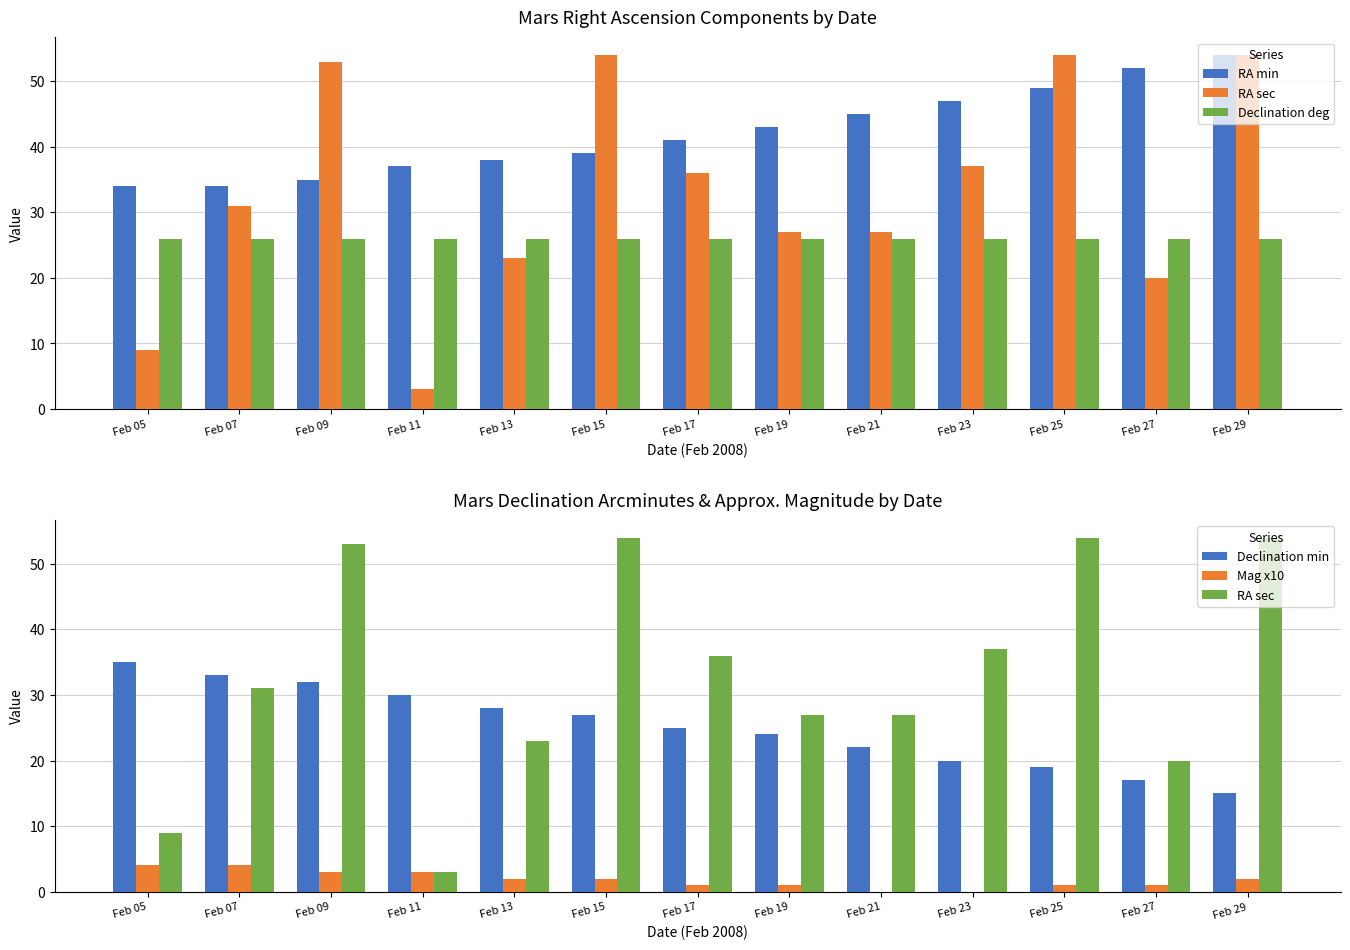

At how many categories does at least one series exceed 9?

13